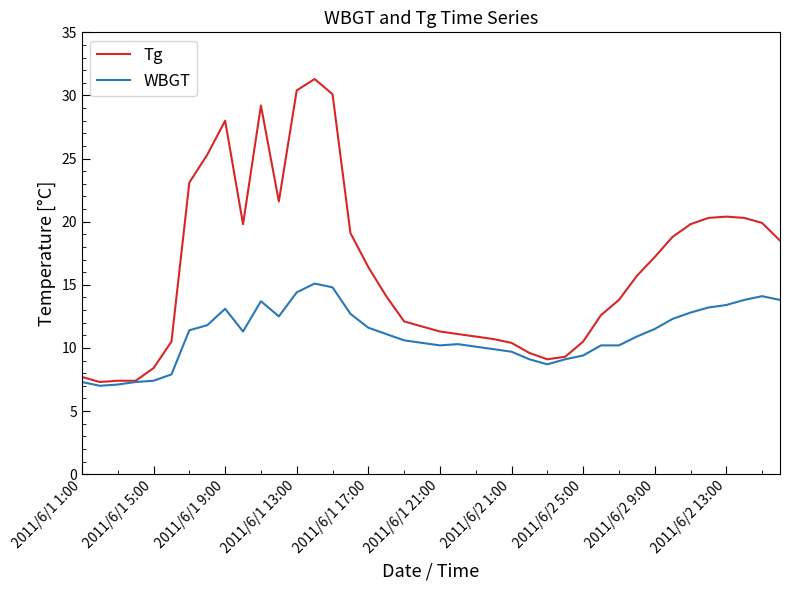

List the series in order of their peak value, highest first.

Tg, WBGT